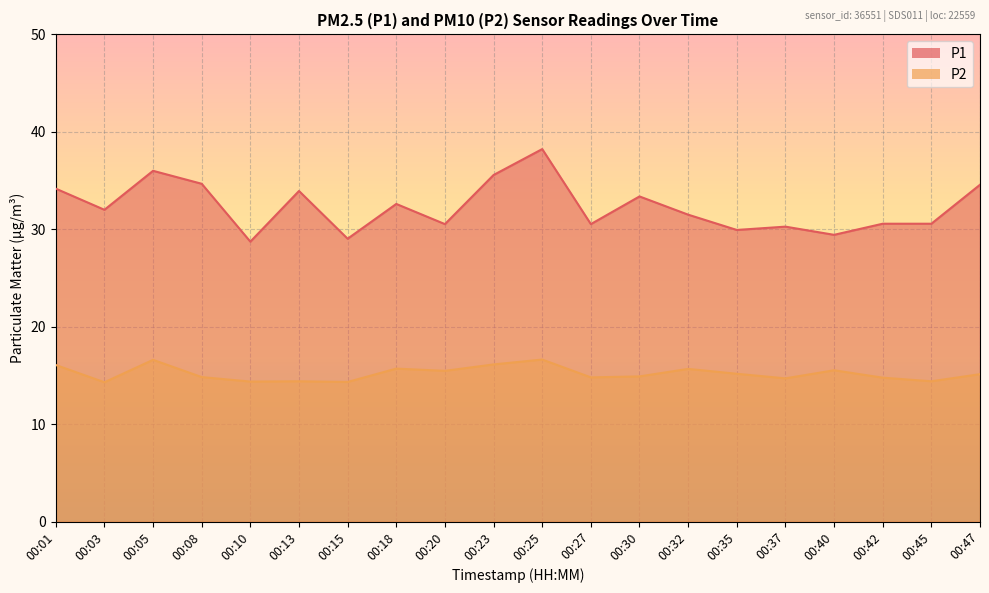

How many distinct data groups are displayed?

2